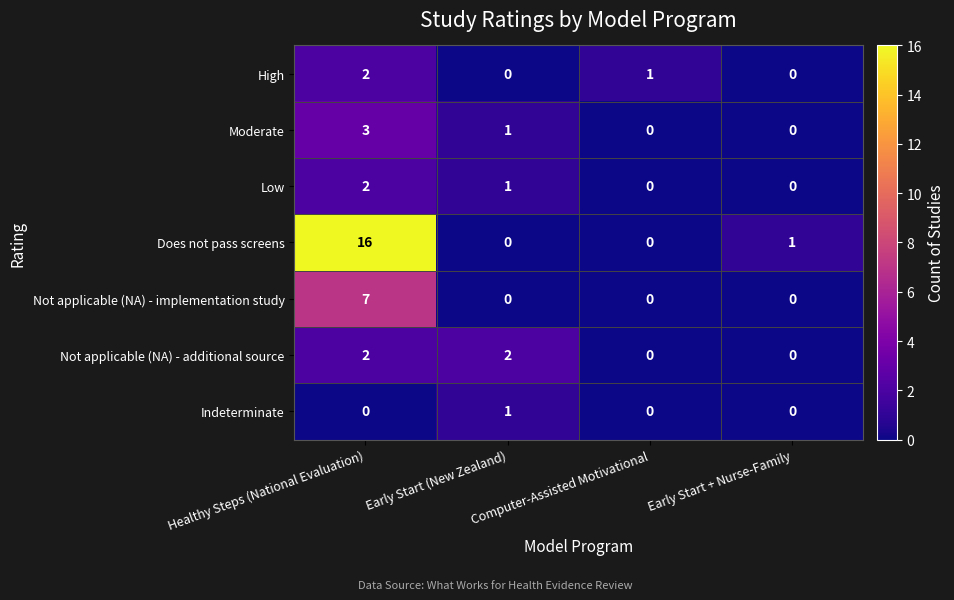

How many distinct data groups are displayed?

7